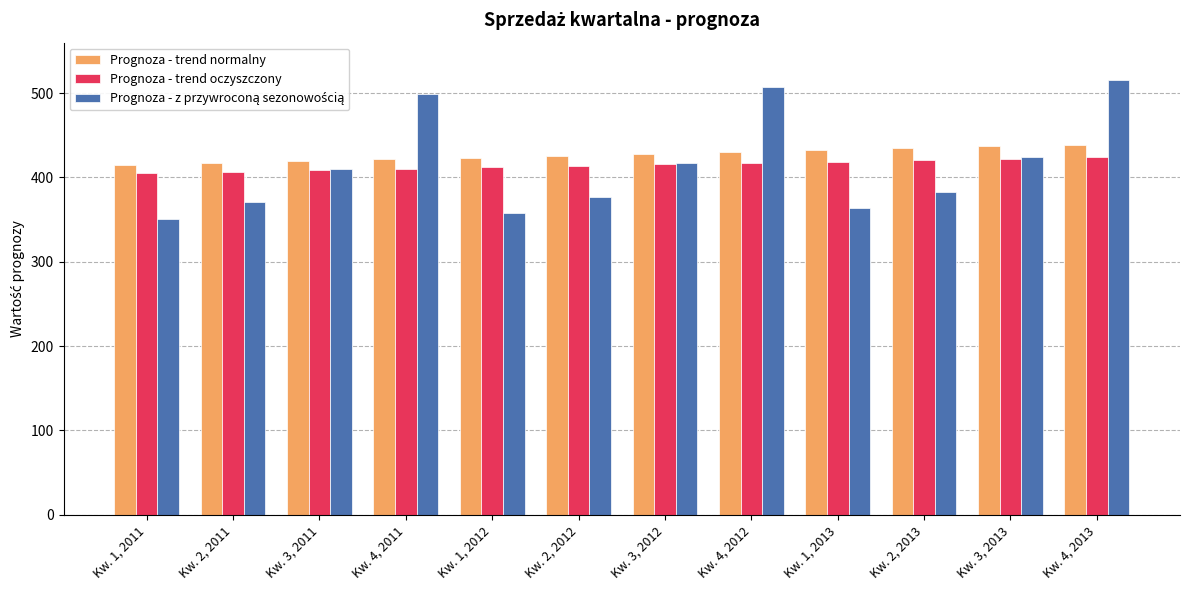

What is the label of the 5th bar from the left?

Kw. 1, 2012